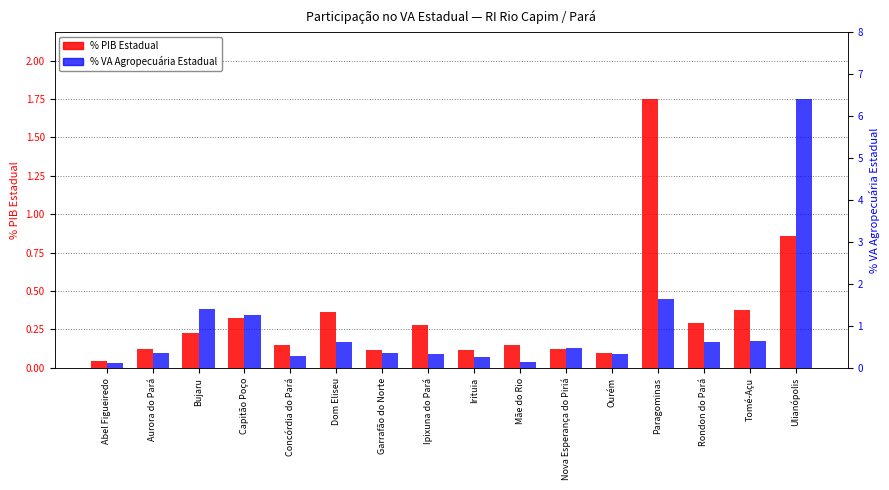

Which series has the largest total across all categories?

% VA Agropecuária